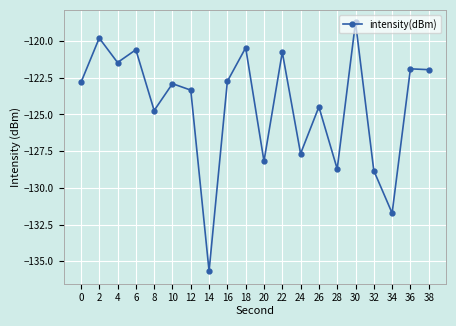

Is it true that the value at 10 is -122.9?

True